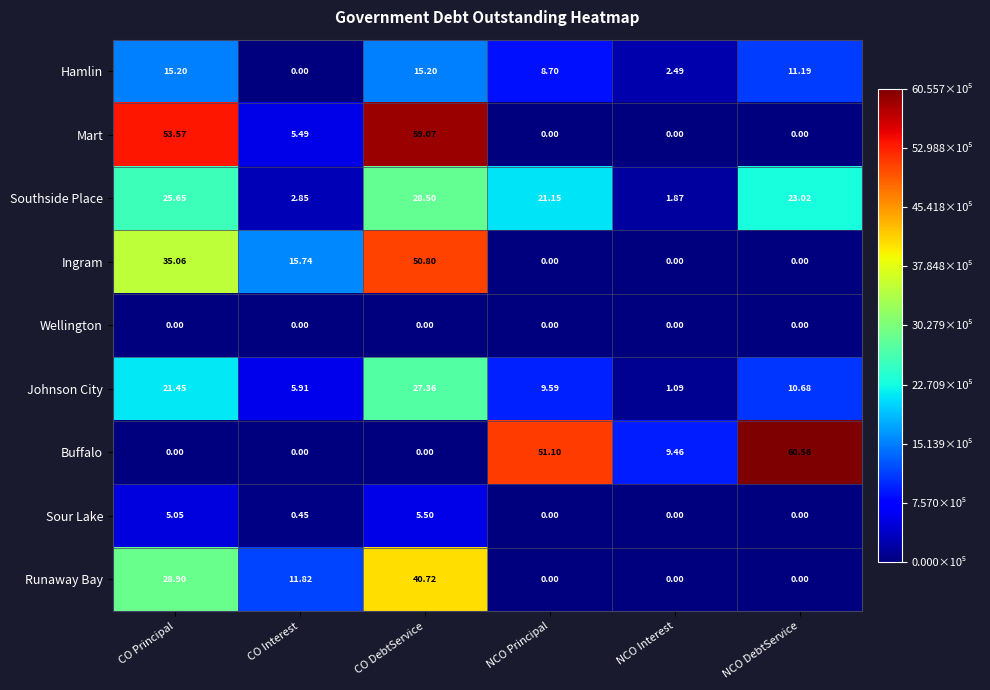

At which label does Ingram reach its peak?

CO DebtService